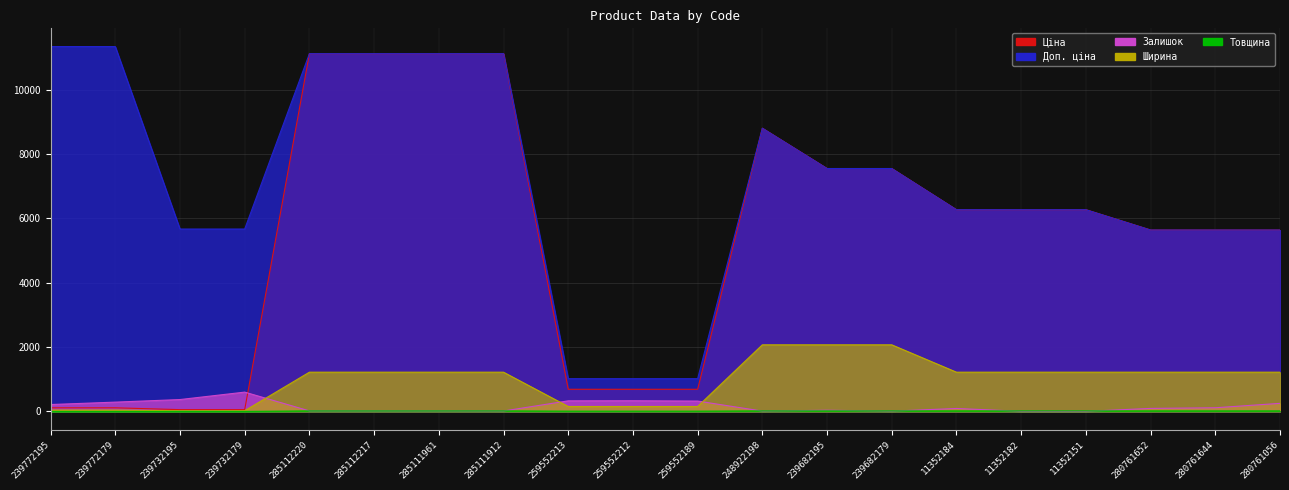

True or false: Товщина and Ціна cross at least once.

False